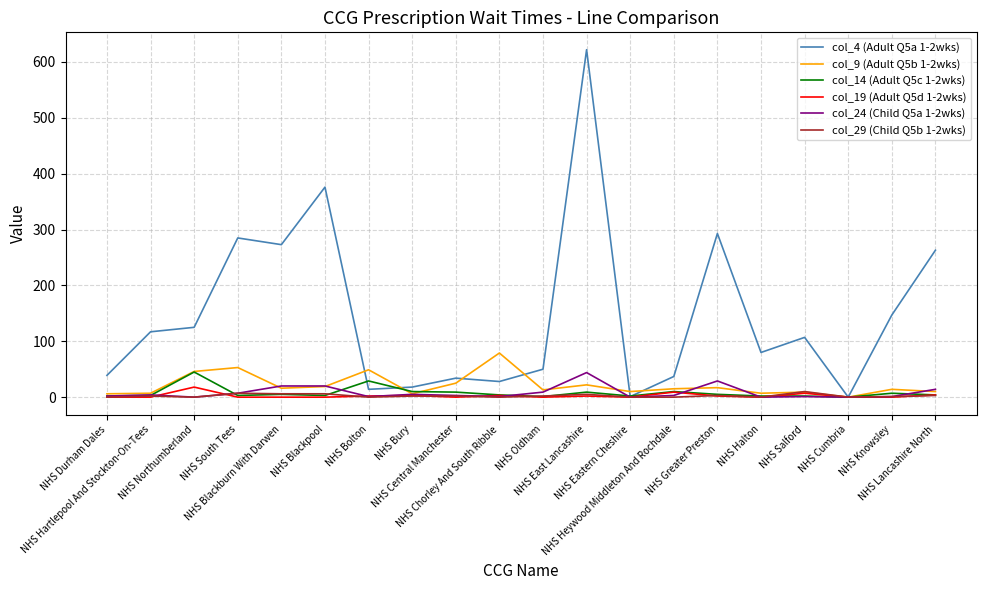

Is it true that col_4 (Adult Q5a 1-2wks) equals 273 at NHS Blackburn With Darwen?

True